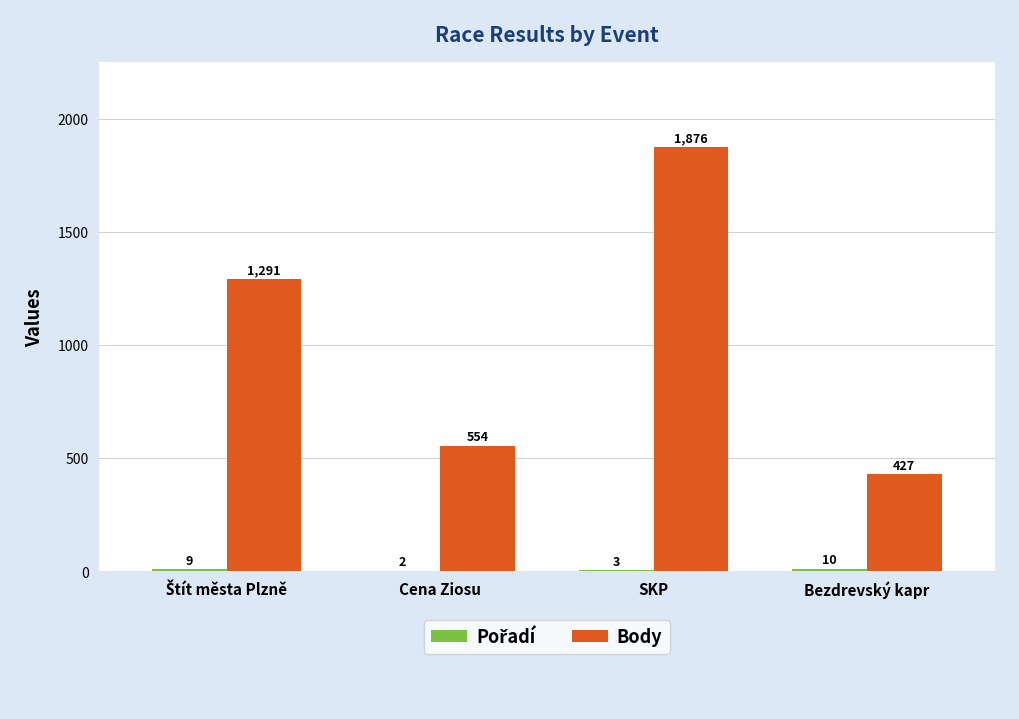

Which series has the largest total across all categories?

Body